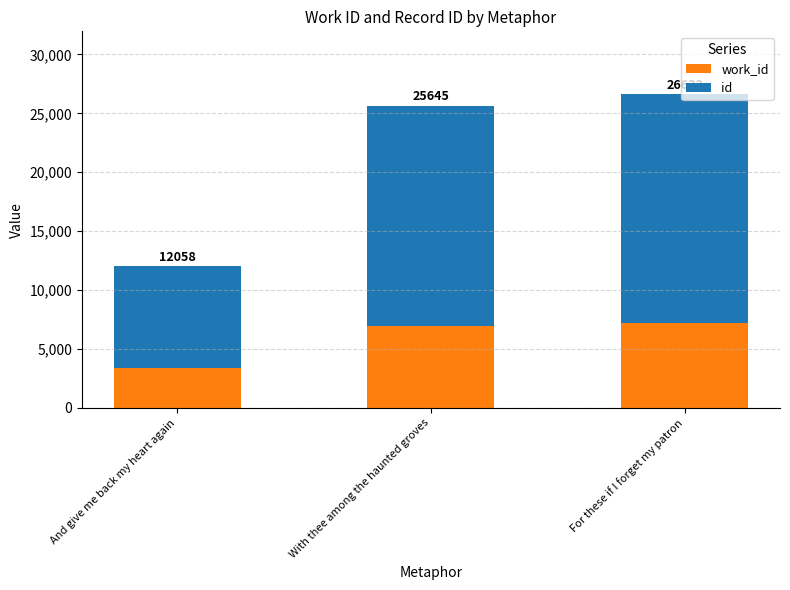

What are all the series names shown in the legend?

work_id, id